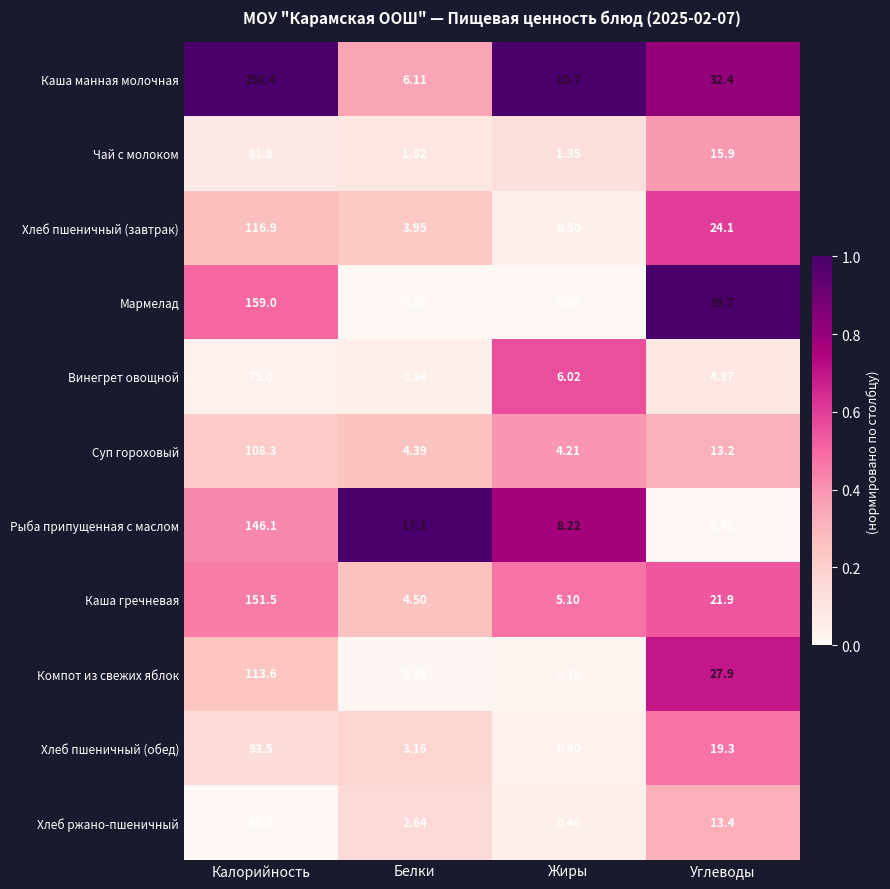

Which category has the highest value across all series?

Калорийность